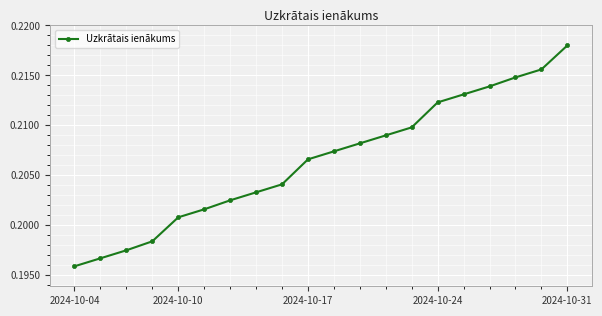

Count the values in the range 0 to 1.

20